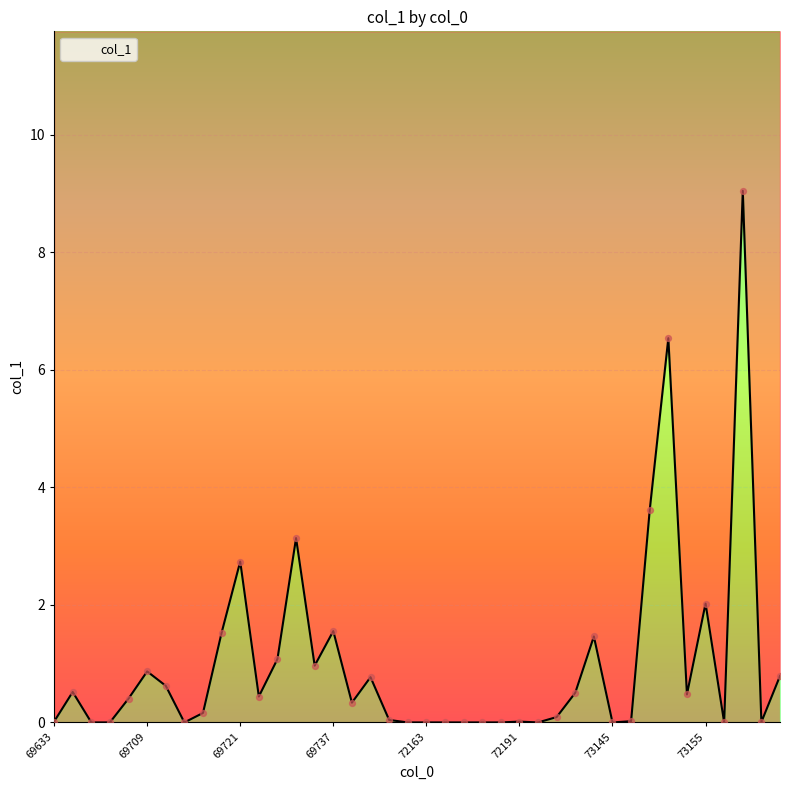

Between 69699 and 72195, which is larger?

69699